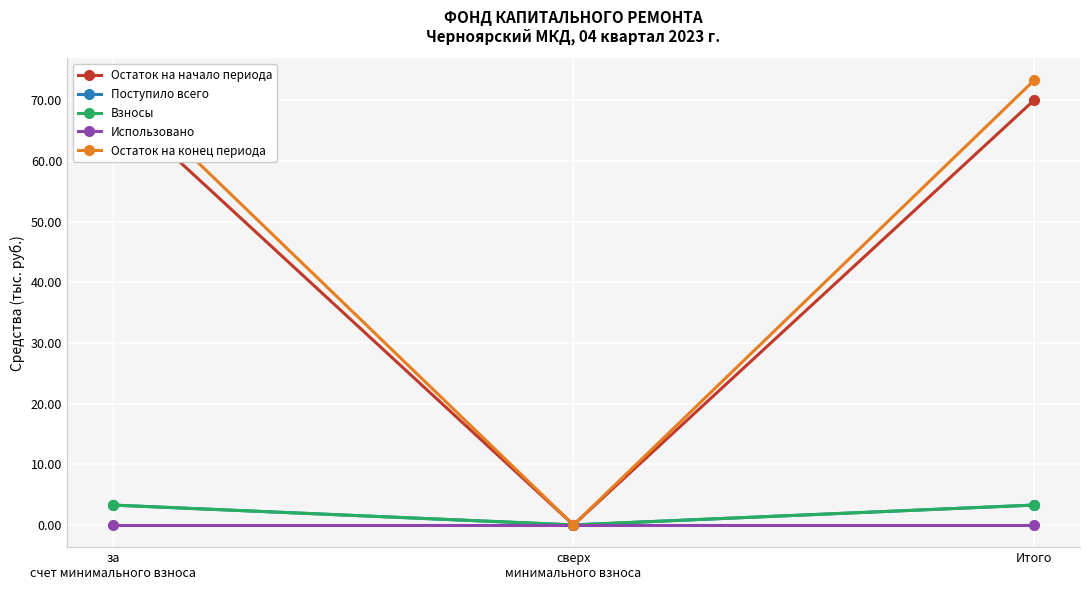

How many data points does each series have?

3